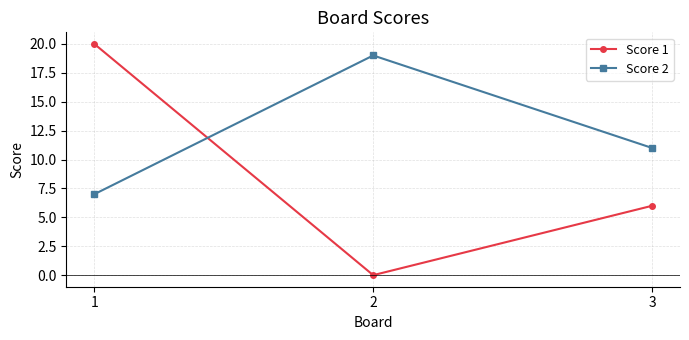

Does the chart display data point markers on the line(s)?

Yes